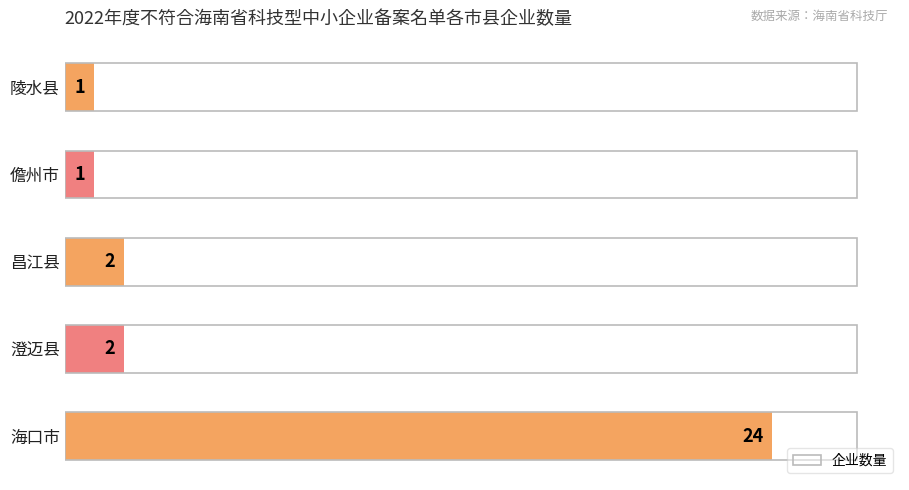

What is the difference between the maximum and second lowest values?

23